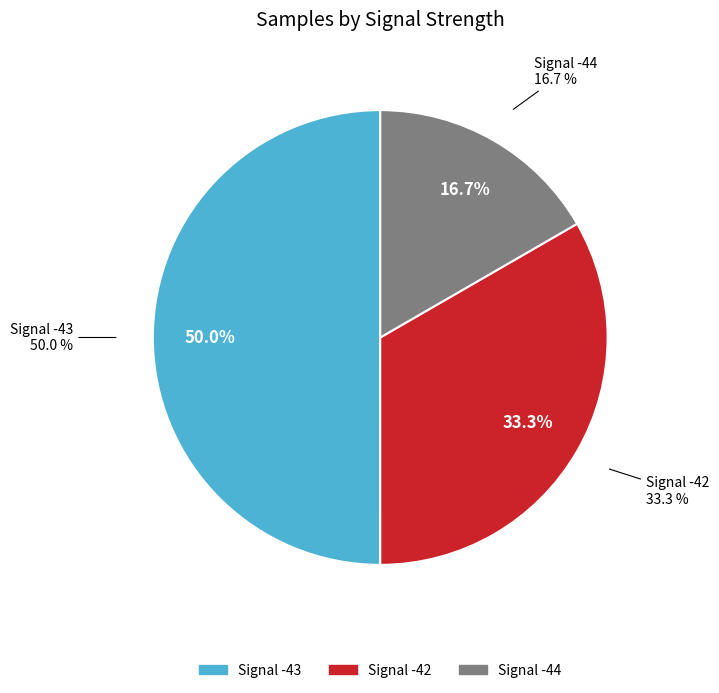

The -44 slice represents 15% of the pie. True or false?

False